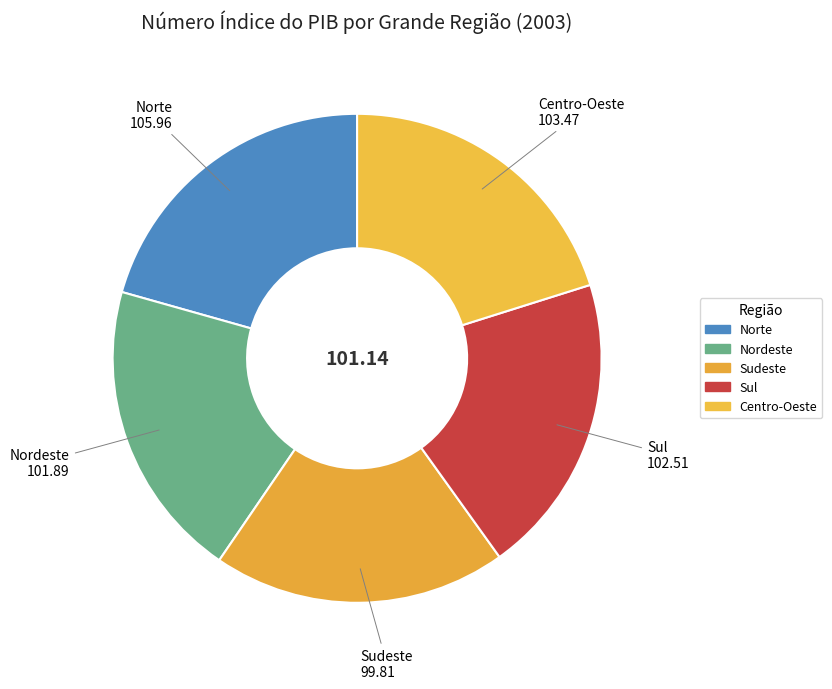

Does any single category account for the majority?

No